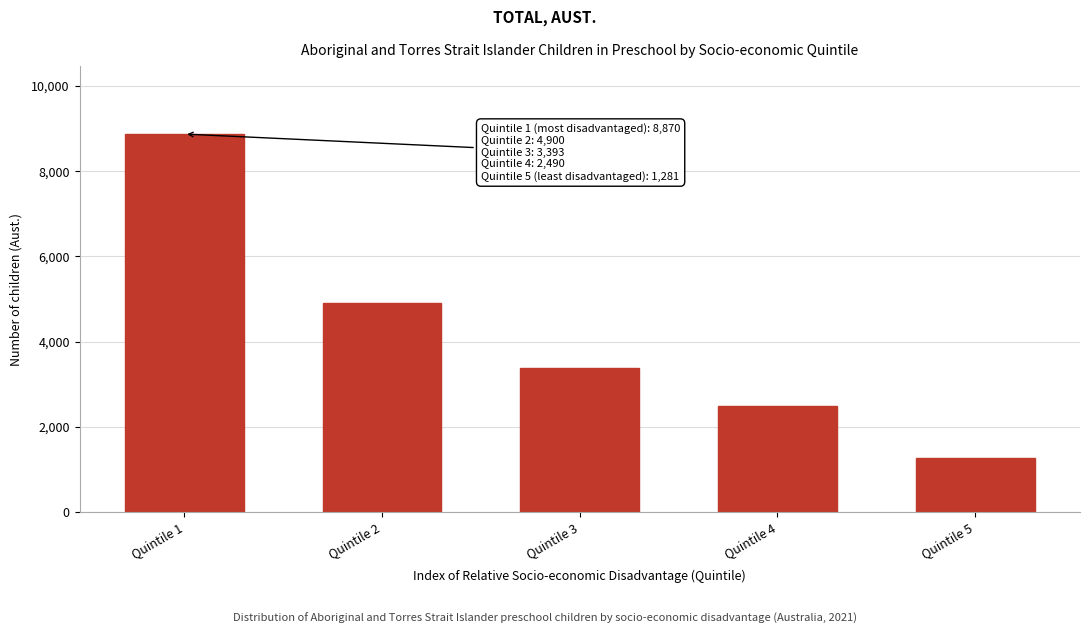

Reading right to left, transcribe all the data shown in this chart.

Quintile 5=1281	Quintile 4=2490	Quintile 3=3393	Quintile 2=4900	Quintile 1=8870